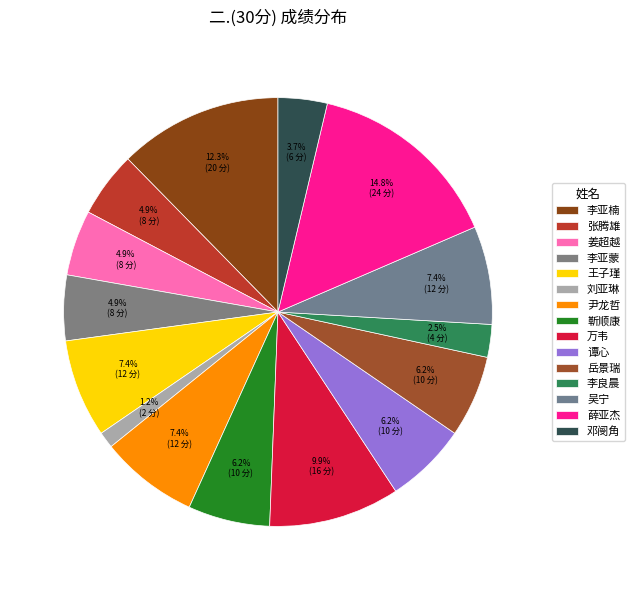

Count the number of slices in the pie.

15